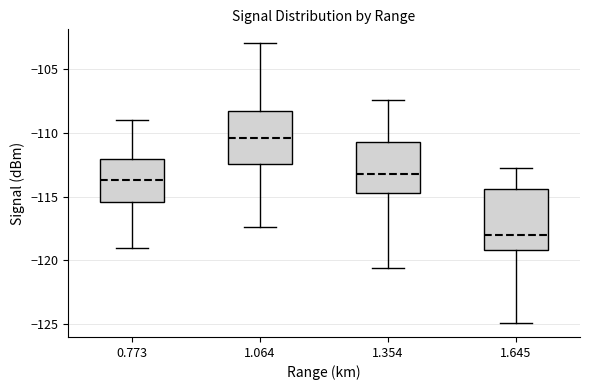

Which box's median line is the lowest?

1.645